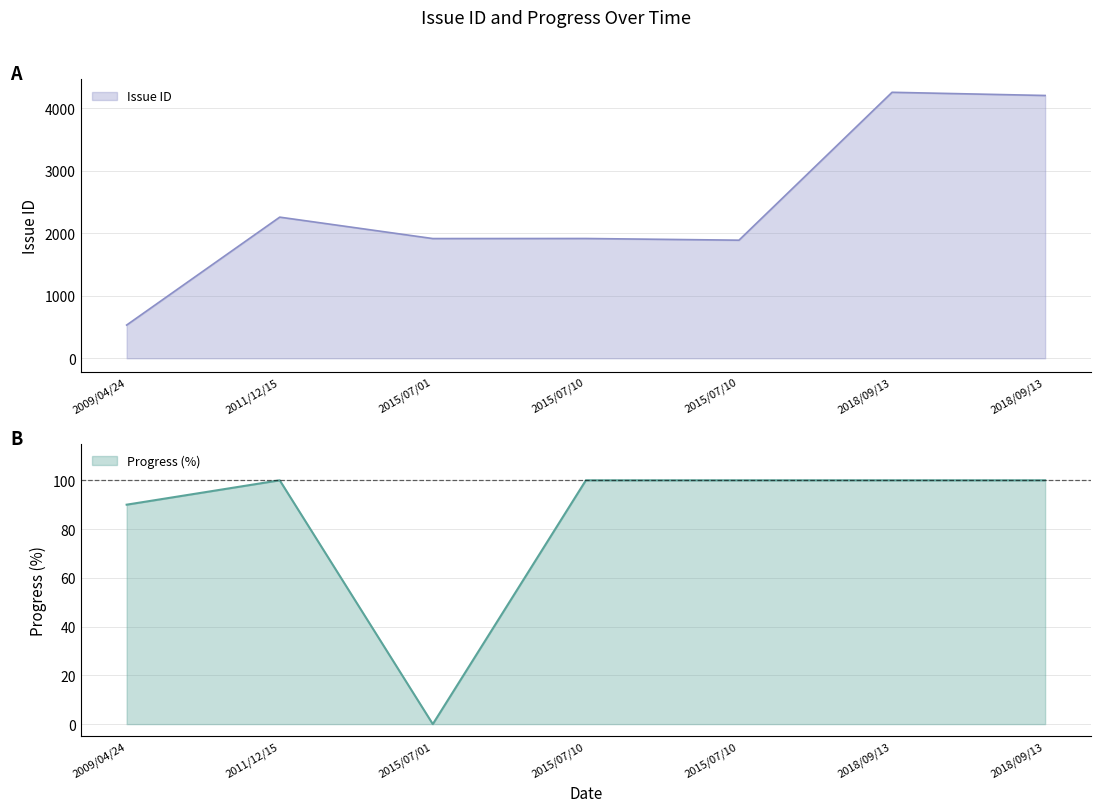

True or false: Issue ID and Progress intersect in this chart.

False